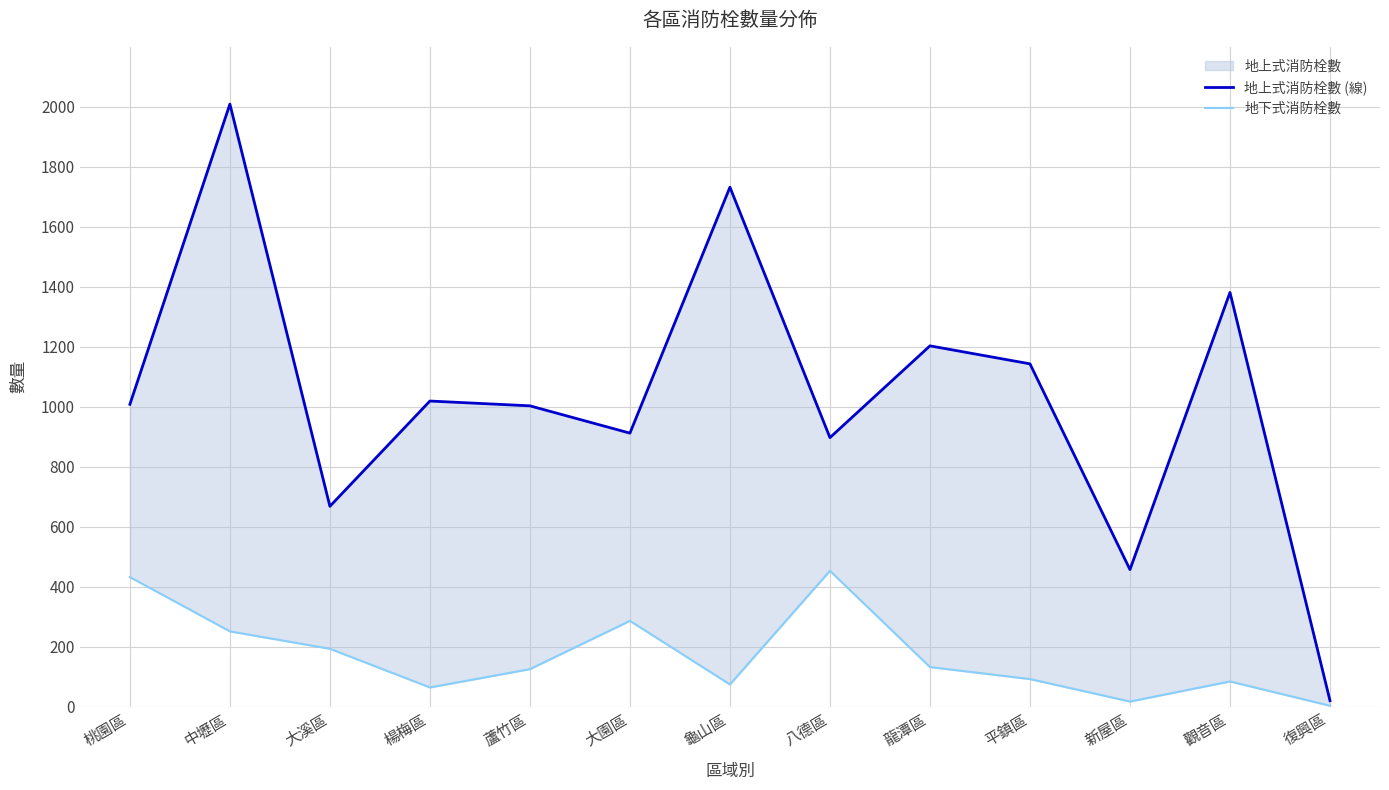

How many lines are shown in the chart?

2